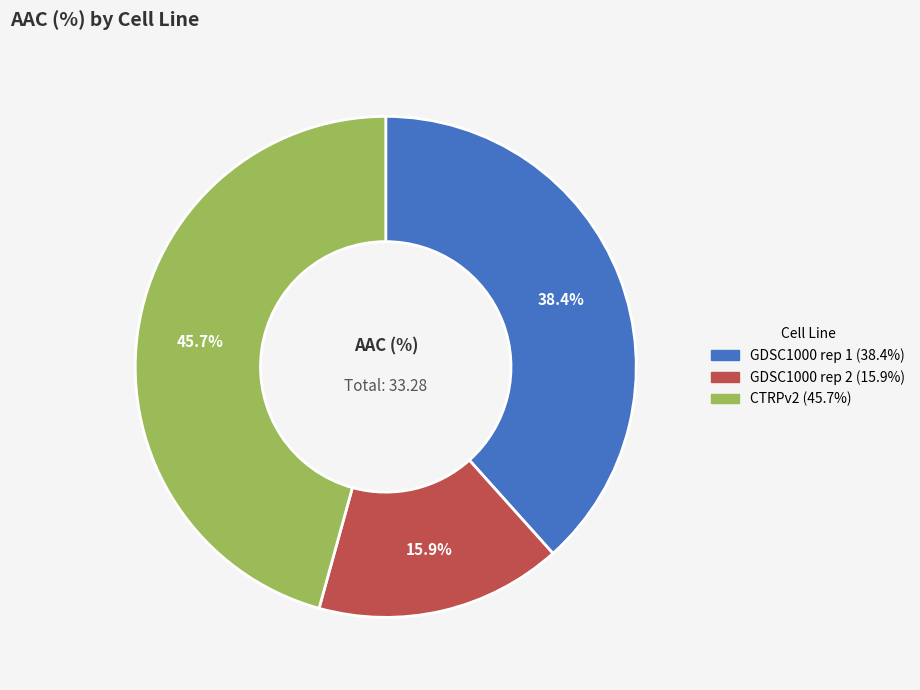

What percentage do GDSC1000 rep 2 and GDSC1000 rep 1 together represent?

54.3%